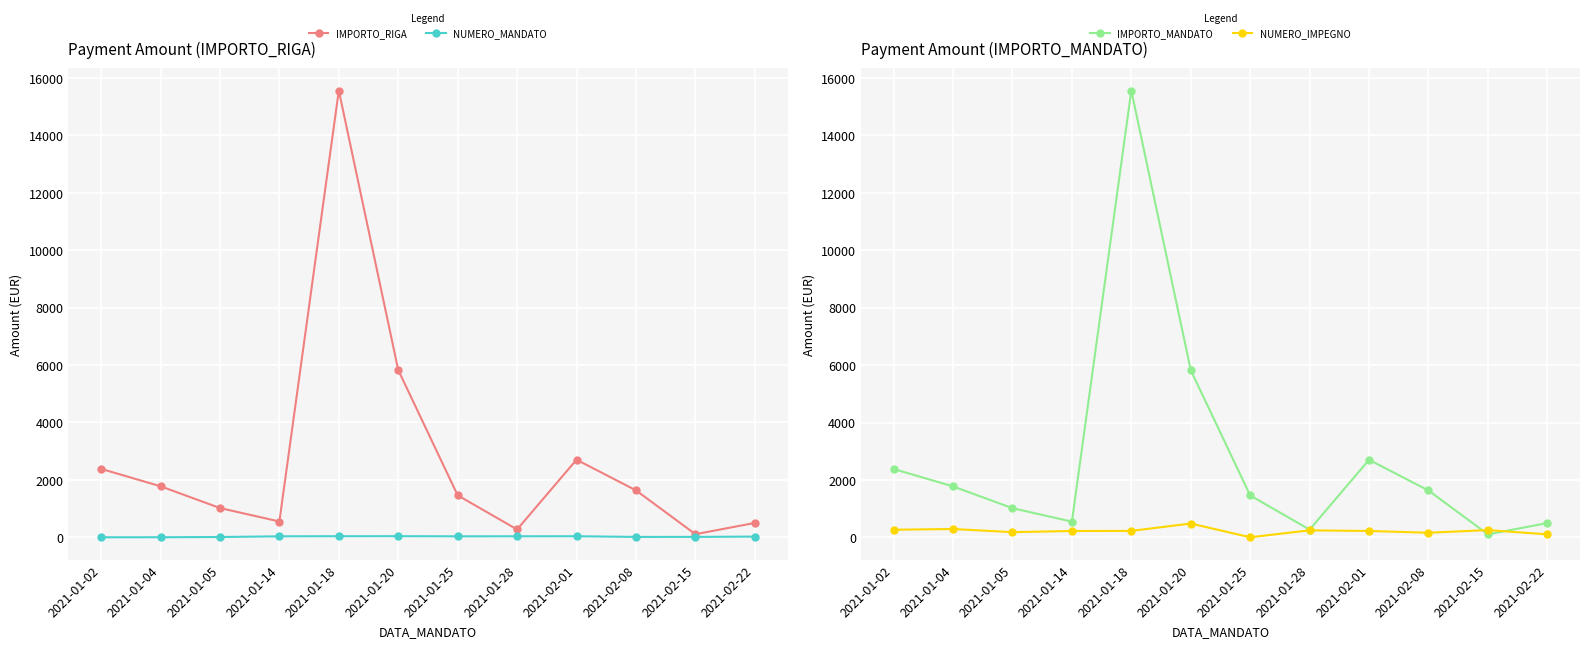

In NUMERO_IMPEGNO, how many points are lower than both neighbors (excluding endpoints)?

3